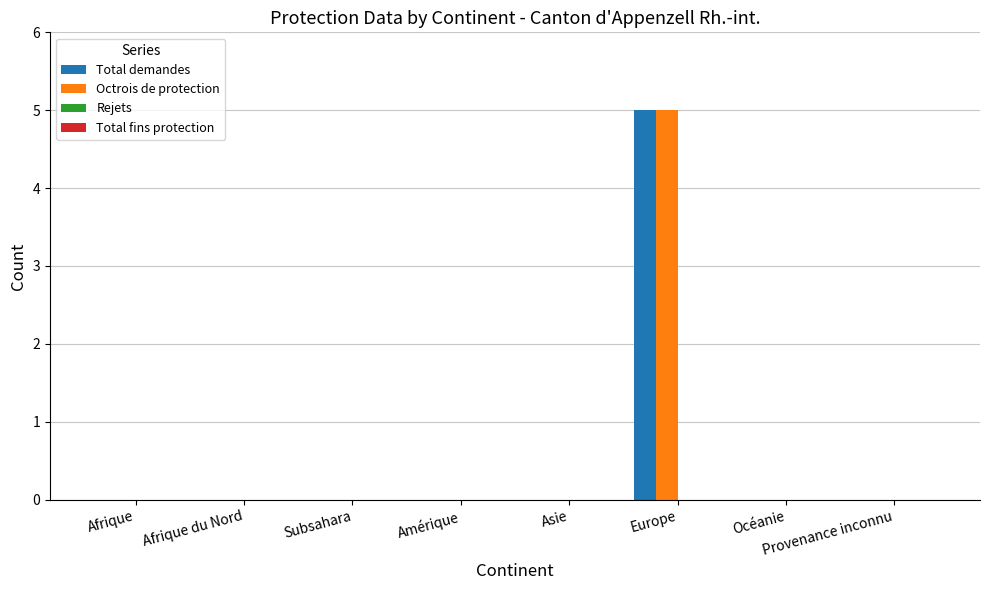

What is the greatest value displayed?

5